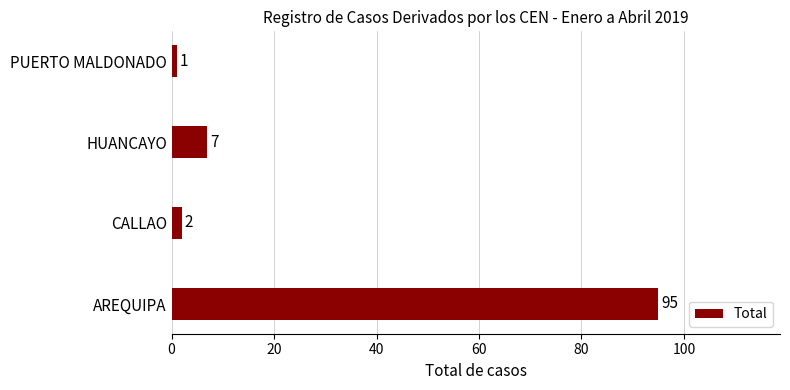

List the labels in order of value, smallest first.

PUERTO MALDONADO, CALLAO, HUANCAYO, AREQUIPA